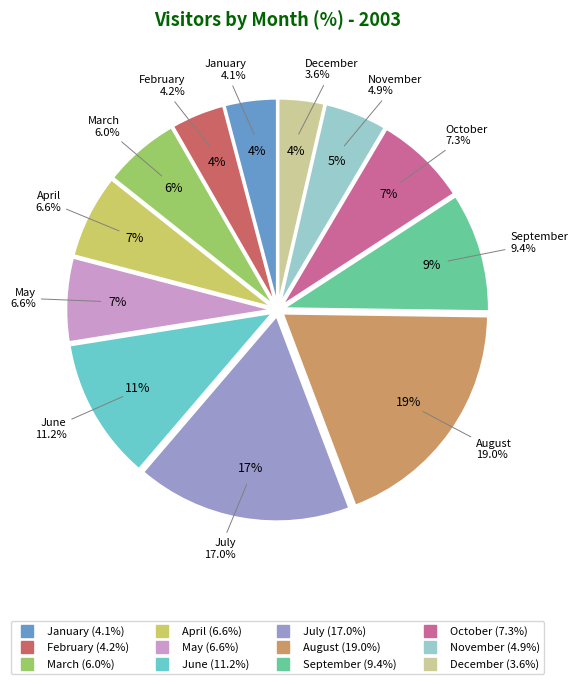

To the nearest percent, what portion does January represent?

4%